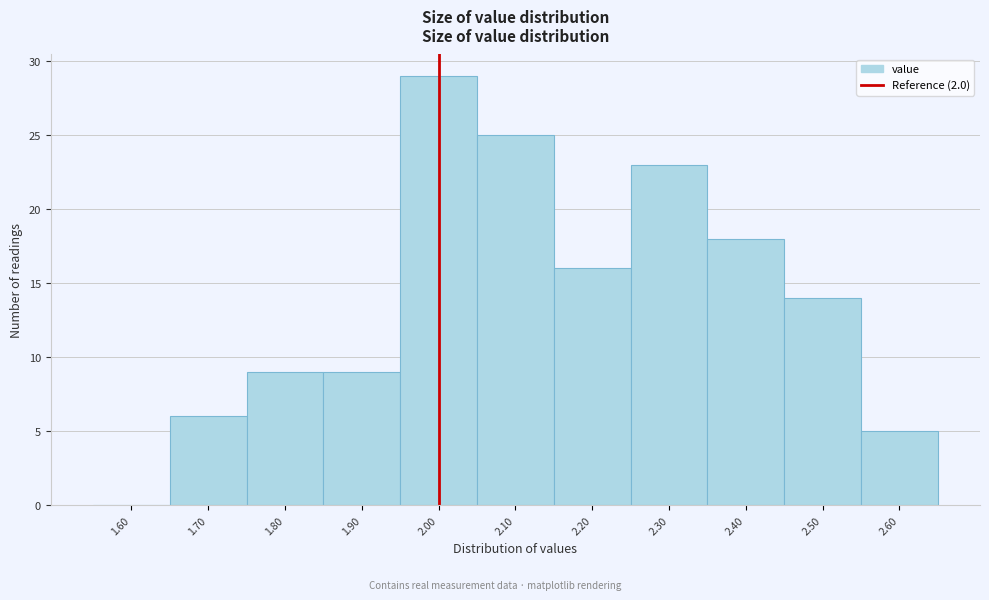

How tall is the bar that spans 2.45 to 2.55 on the x-axis? The values are not printed on the chart, so give them approximately, as read against the axis.

14